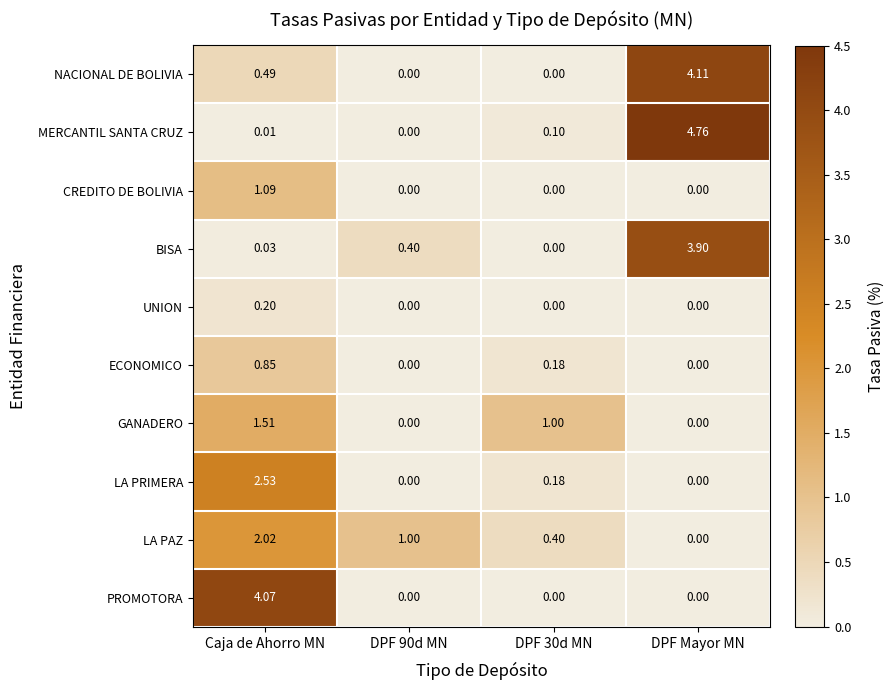

Which series has the largest total across all categories?

MERCANTIL SANTA CRUZ